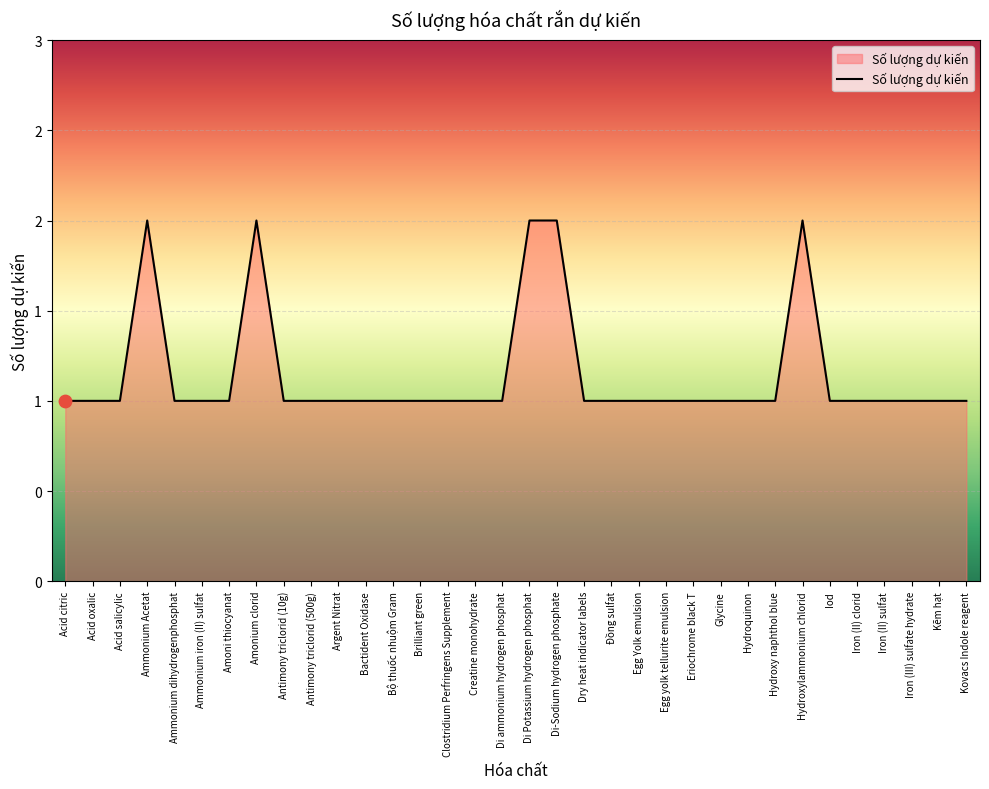

Approximately how many times larger is the value at Hydroquinon compared to Iron (III) sulfate hydrate?

1.0